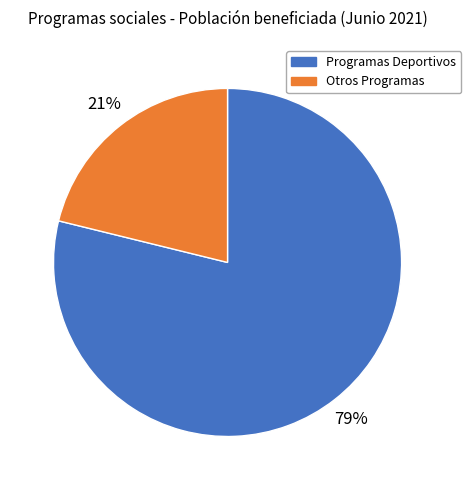

Is the sum of Otros Programas and Programas Deportivos greater than half?

Yes